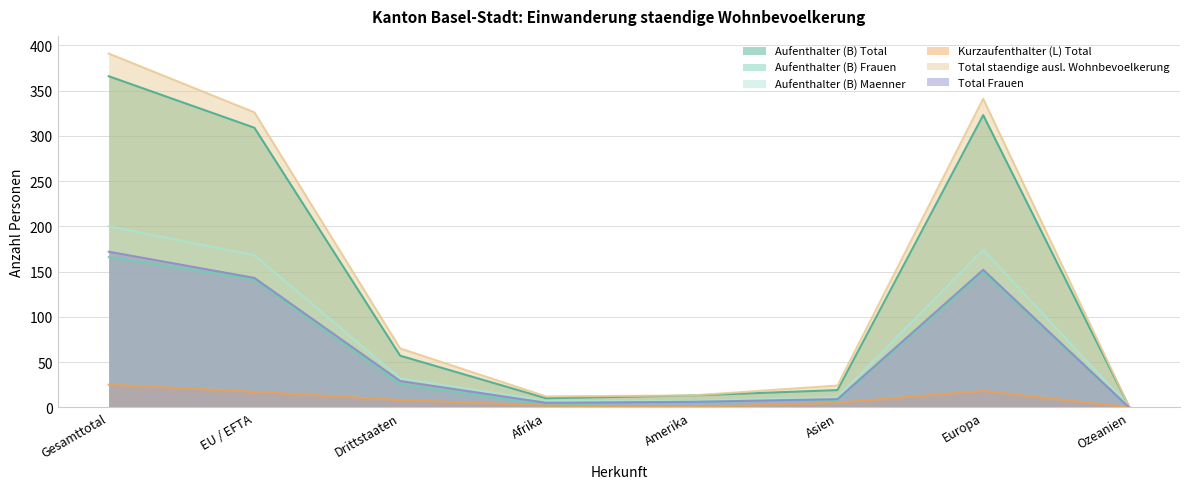

List the labels in order of Aufenthalter (B) Total value, largest first.

Gesamttotal, Europa, EU / EFTA, Drittstaaten, Asien, Amerika, Afrika, Ozeanien